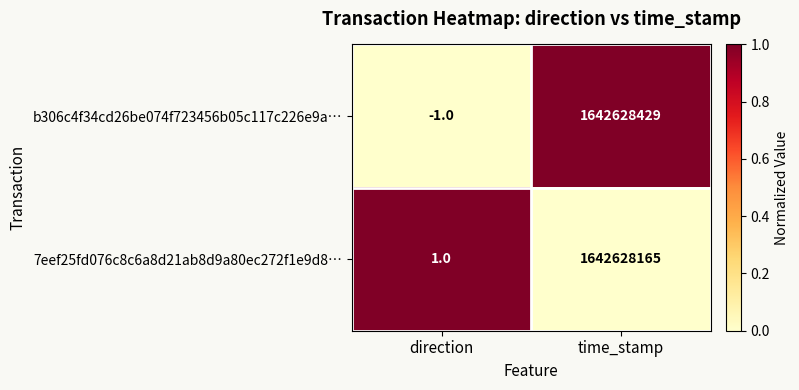

What is the average value of the 7eef25fd076c8c6a8d21ab8d9a80ec272f1e9d8… series?

821314083